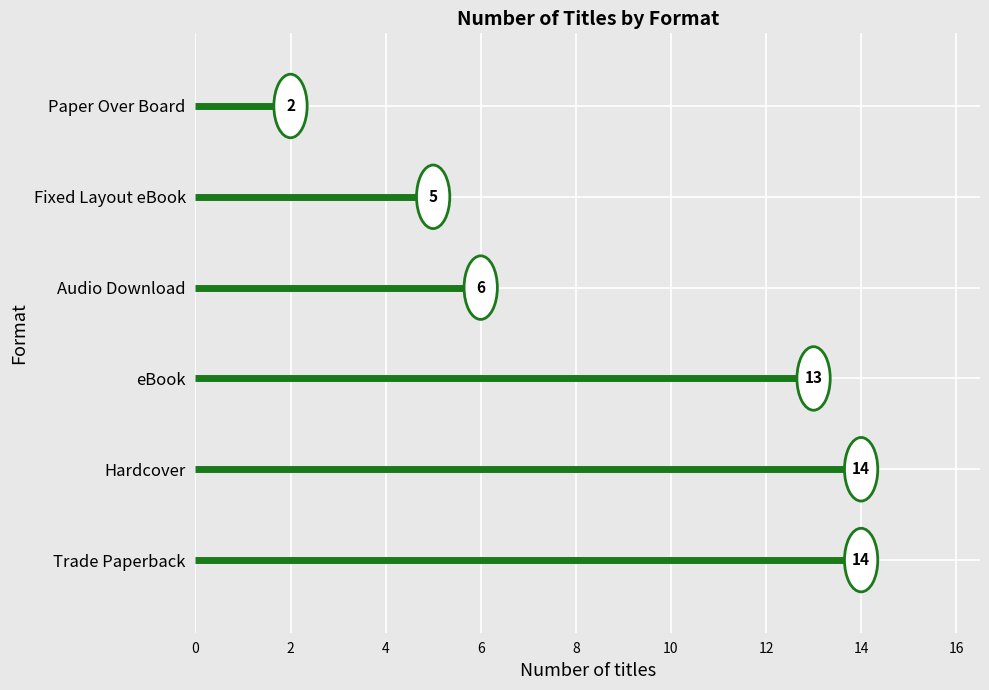

Which category has the highest value across all series?

Trade Paperback